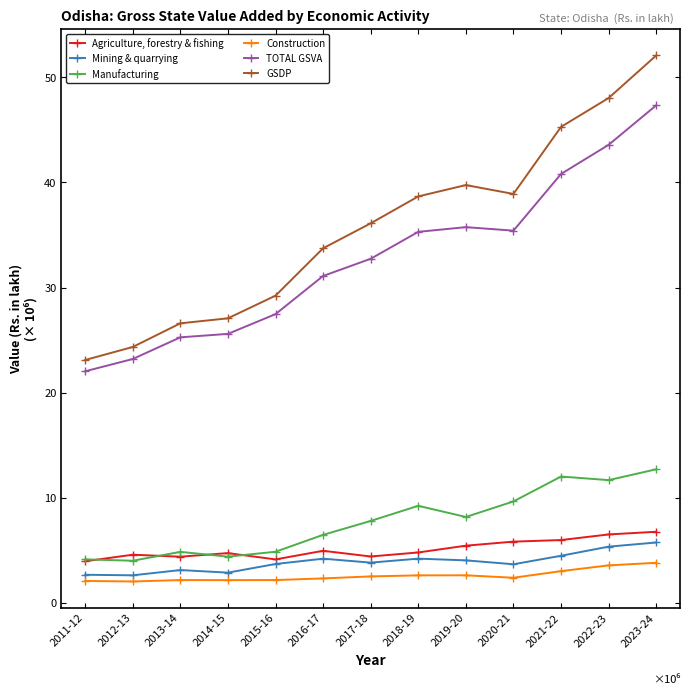

True or false: Construction and GSDP cross at least once.

False